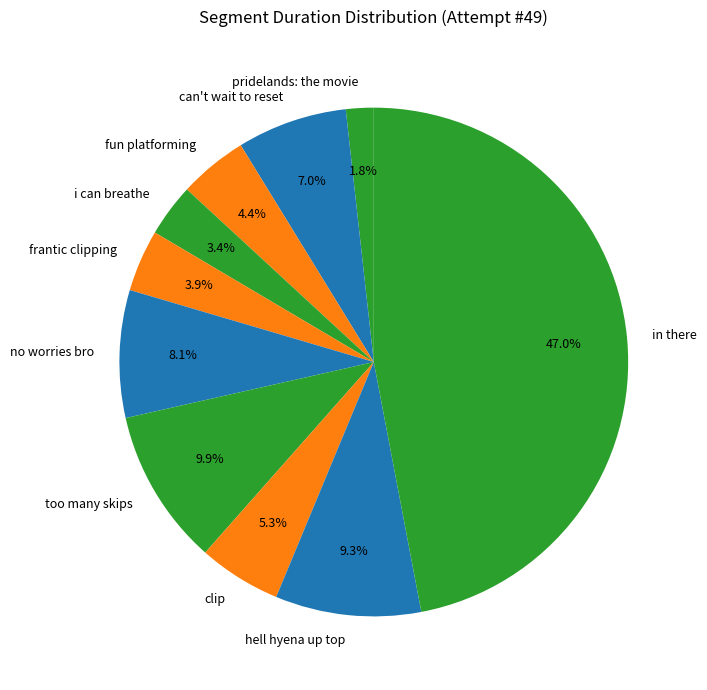

What is the total percentage of too many skips and i can breathe?

13.3%